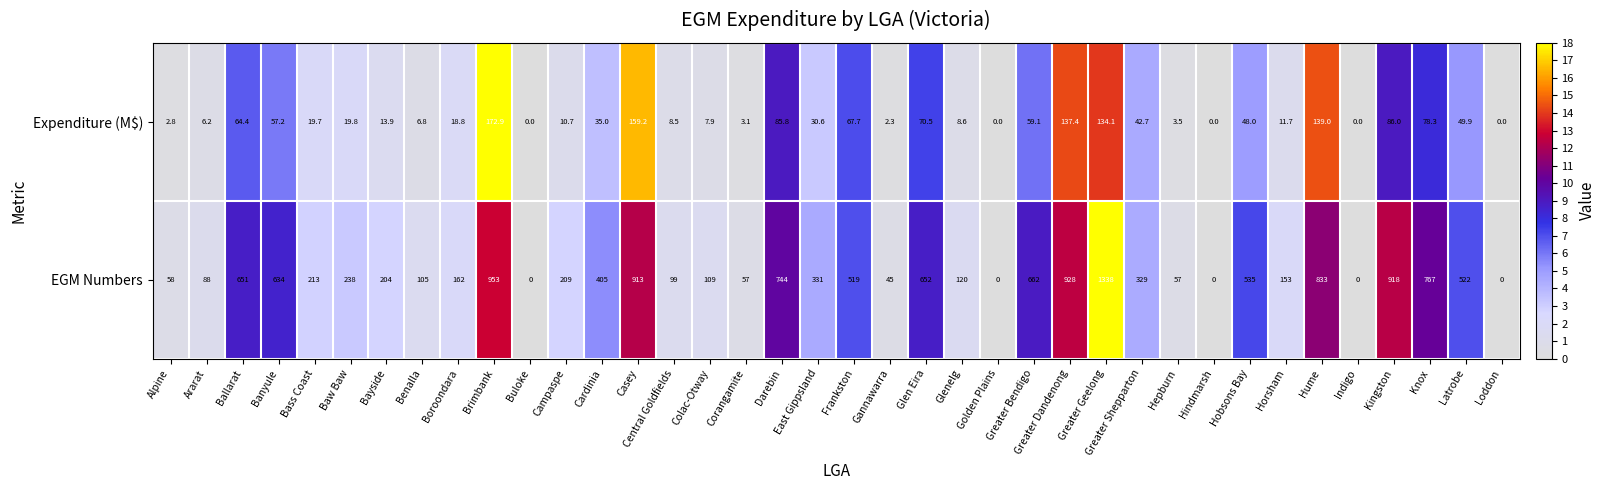

How many distinct data groups are displayed?

2